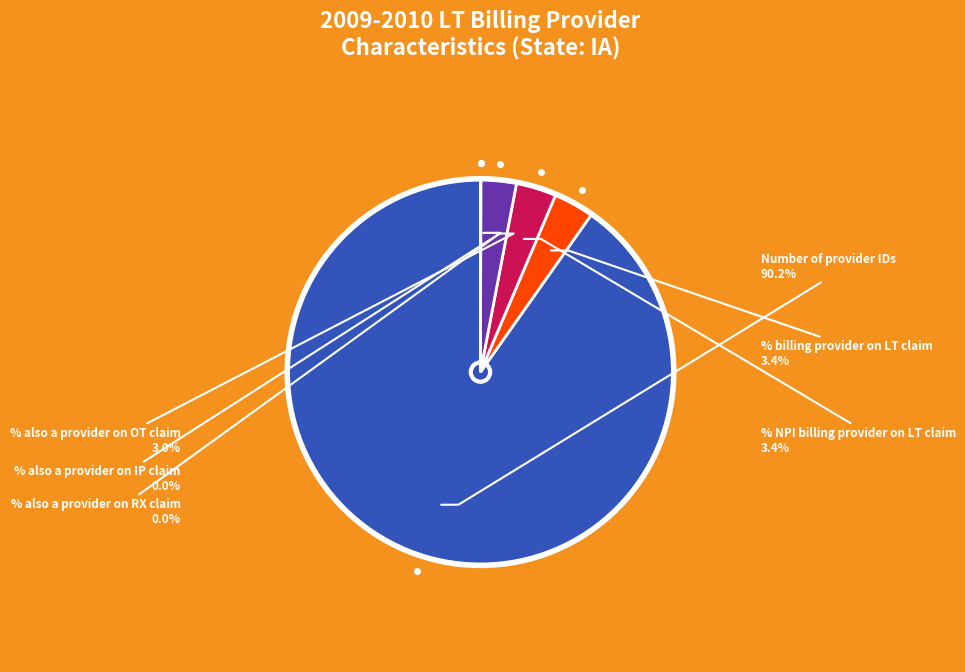

Which category has the smallest portion of the pie?

% also a provider on RX claim